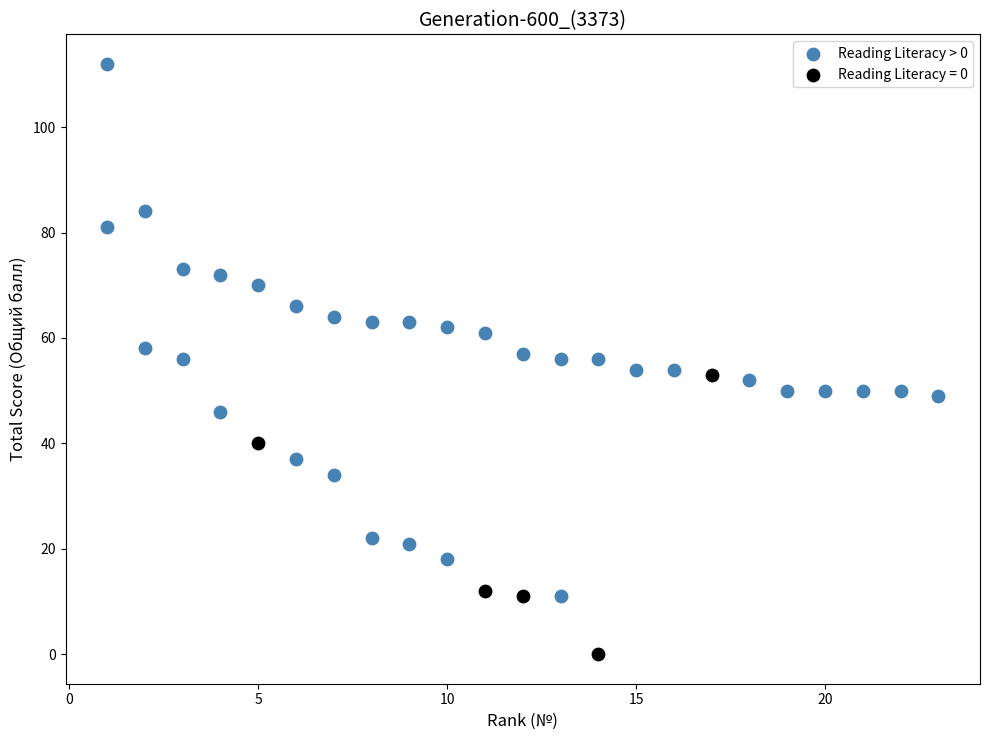

Which series has the largest Y range (max minus min)?

Reading Literacy > 0